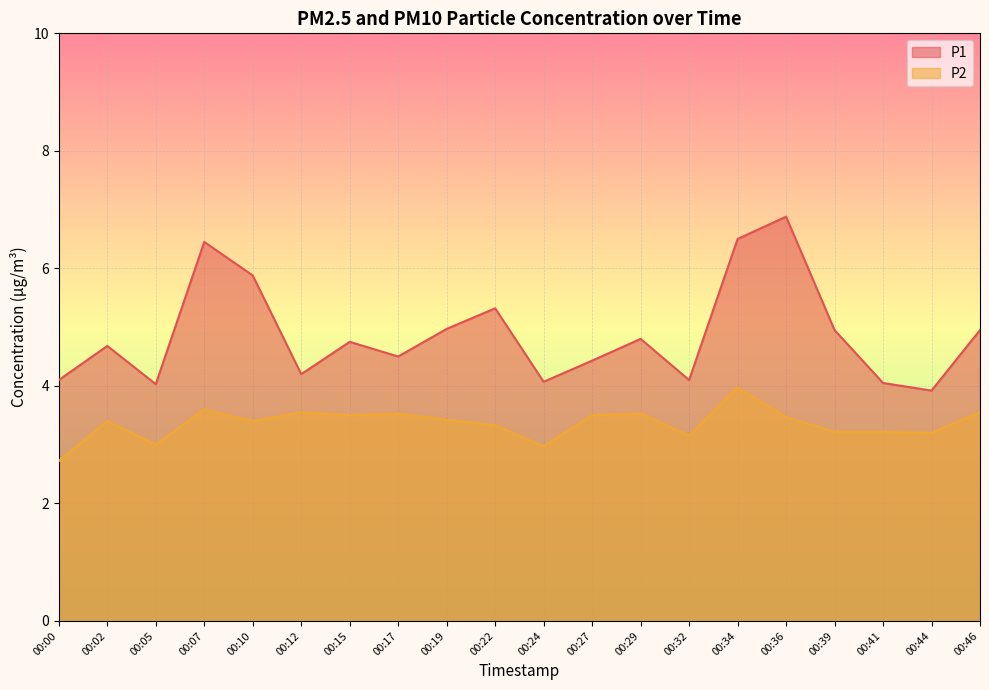

Is the value of P2 at 00:12 greater than the value of P1 at 00:39?

No